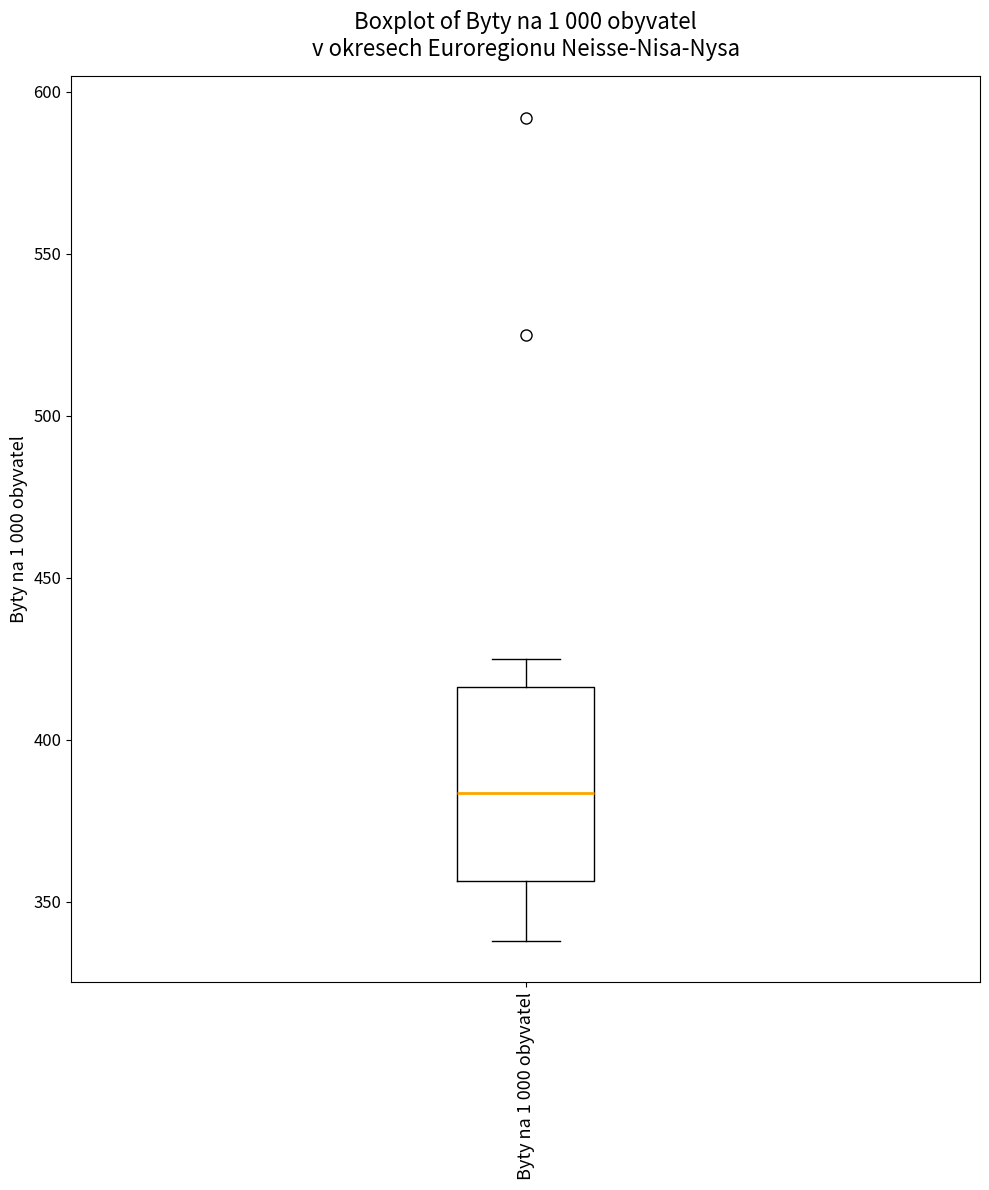

Where is the lower edge of the box for Byty na 1 000 obyvatel on the y-axis? The values are not printed on the chart, so give them approximately, as read against the axis.

355